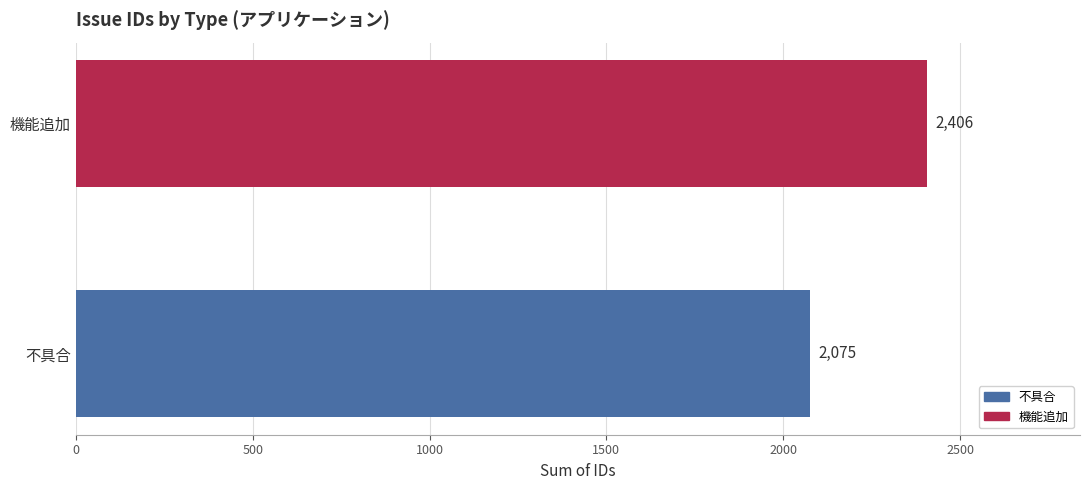

Are the bars grouped side by side (vs. stacked)?

No